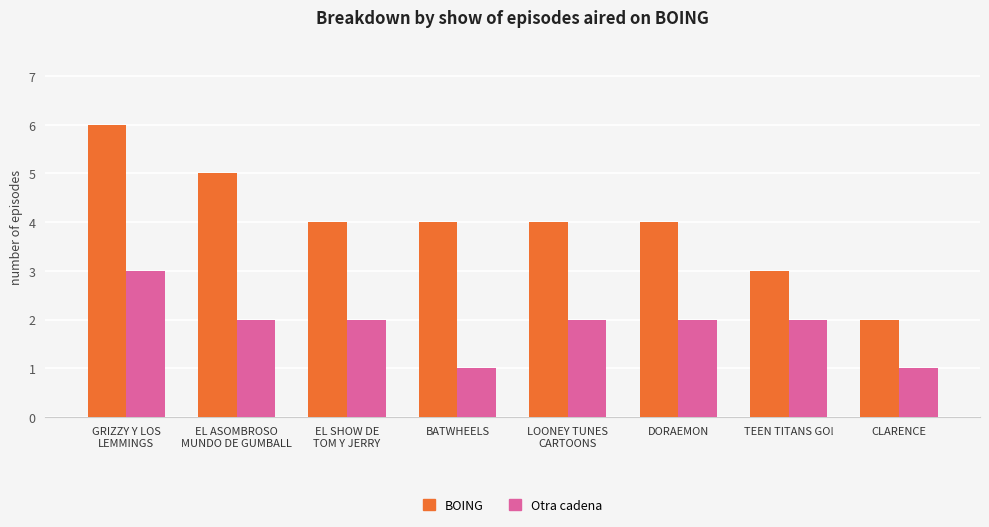

True or false: BOING has a value of 2 at CLARENCE.

True